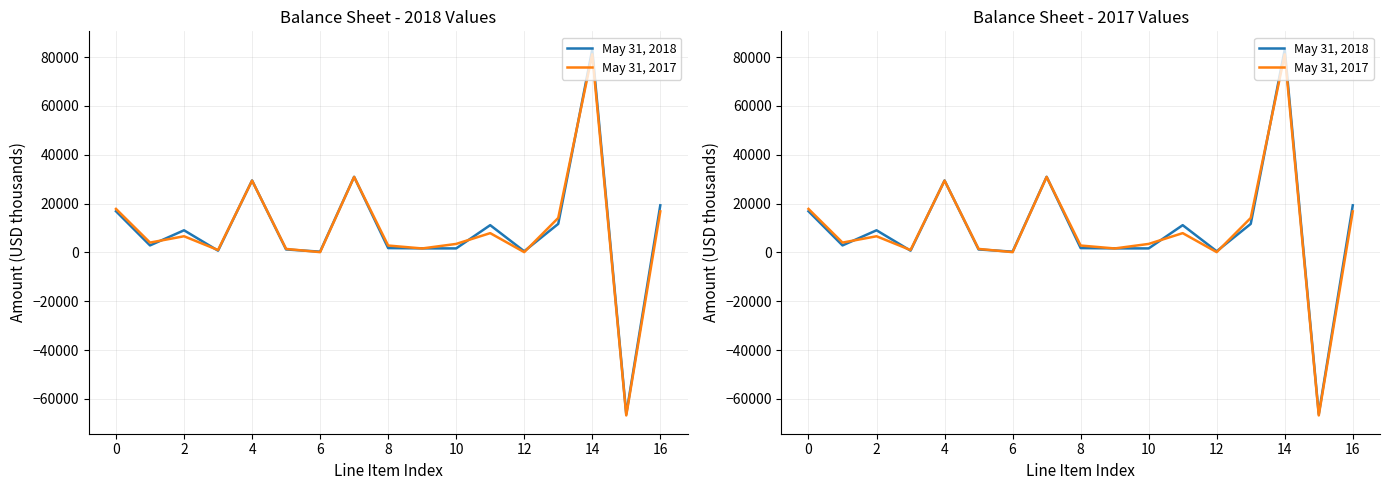

What is the difference between the highest and lowest values at 4?

258